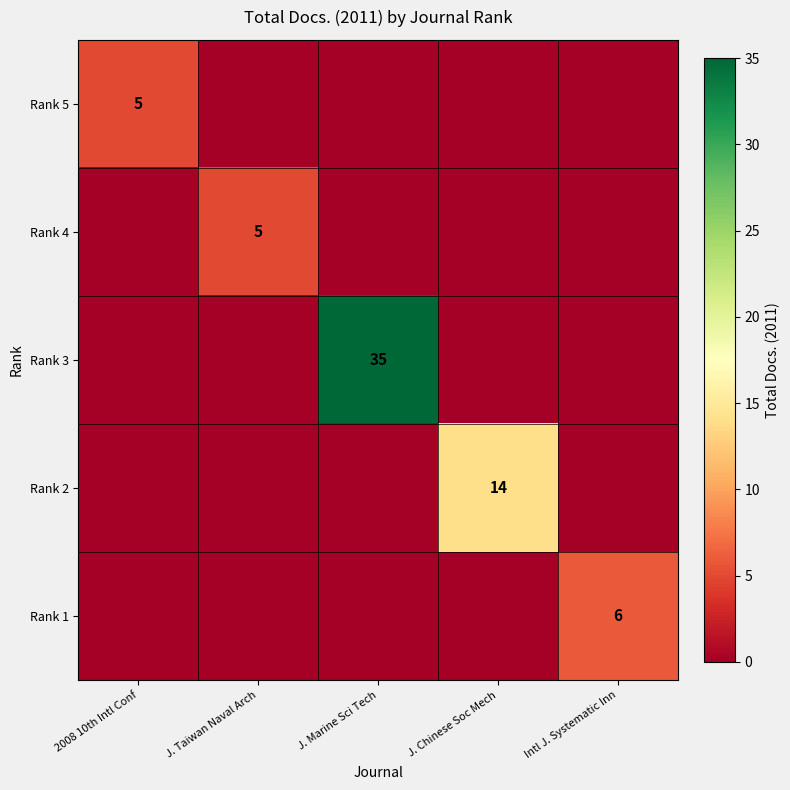

Is it true that Rank 4 equals 3 at J. Taiwan Naval Arch?

False